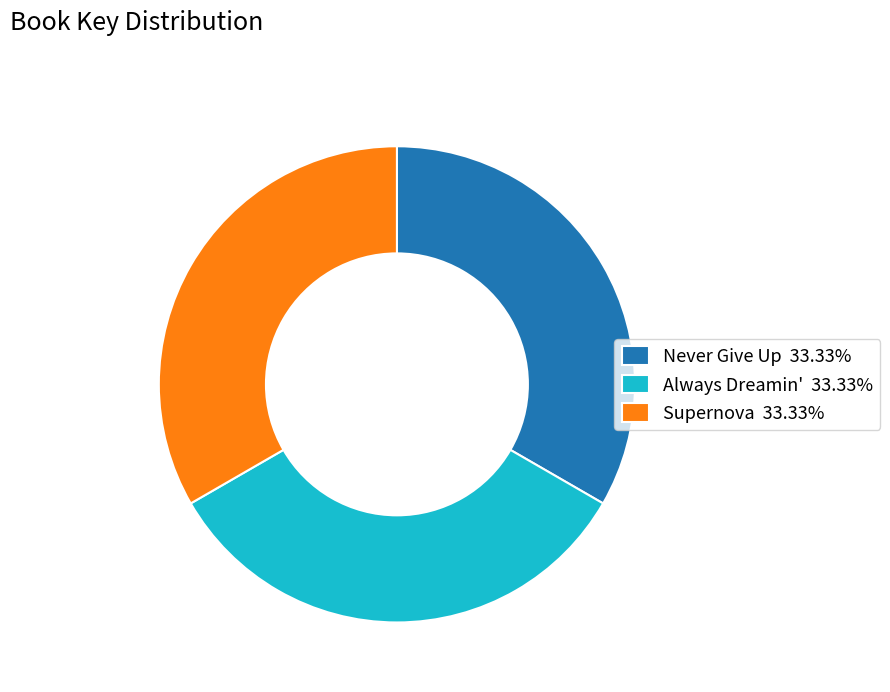

What is the ratio of the value at Supernova 33.33% to the value at Always Dreamin' 33.33%?

1.0